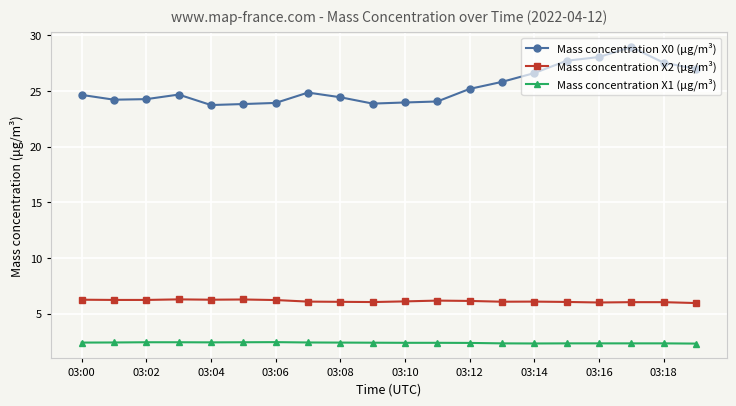

Does the chart have visible grid lines?

Yes